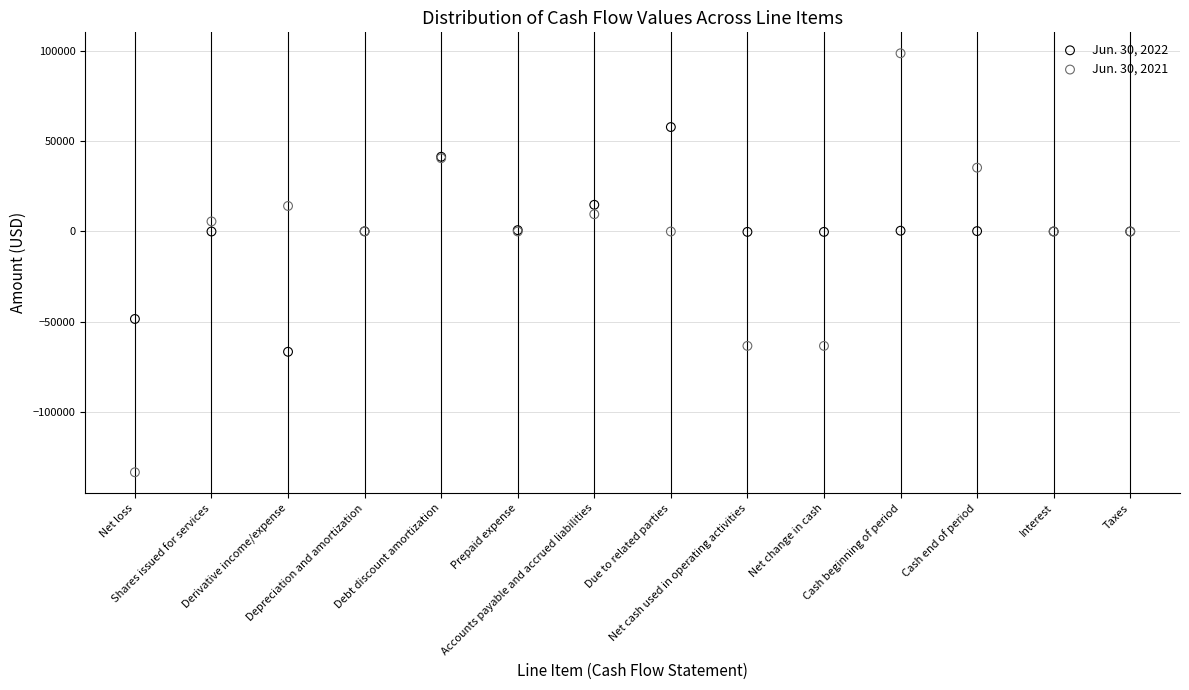

Which series contains the lowest Y value?

Jun. 30, 2021